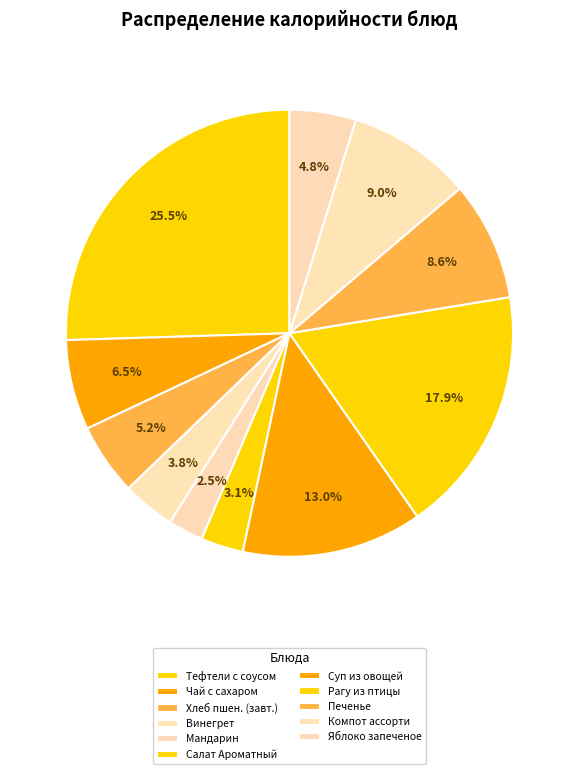

The Мандарин slice represents 1% of the pie. True or false?

False